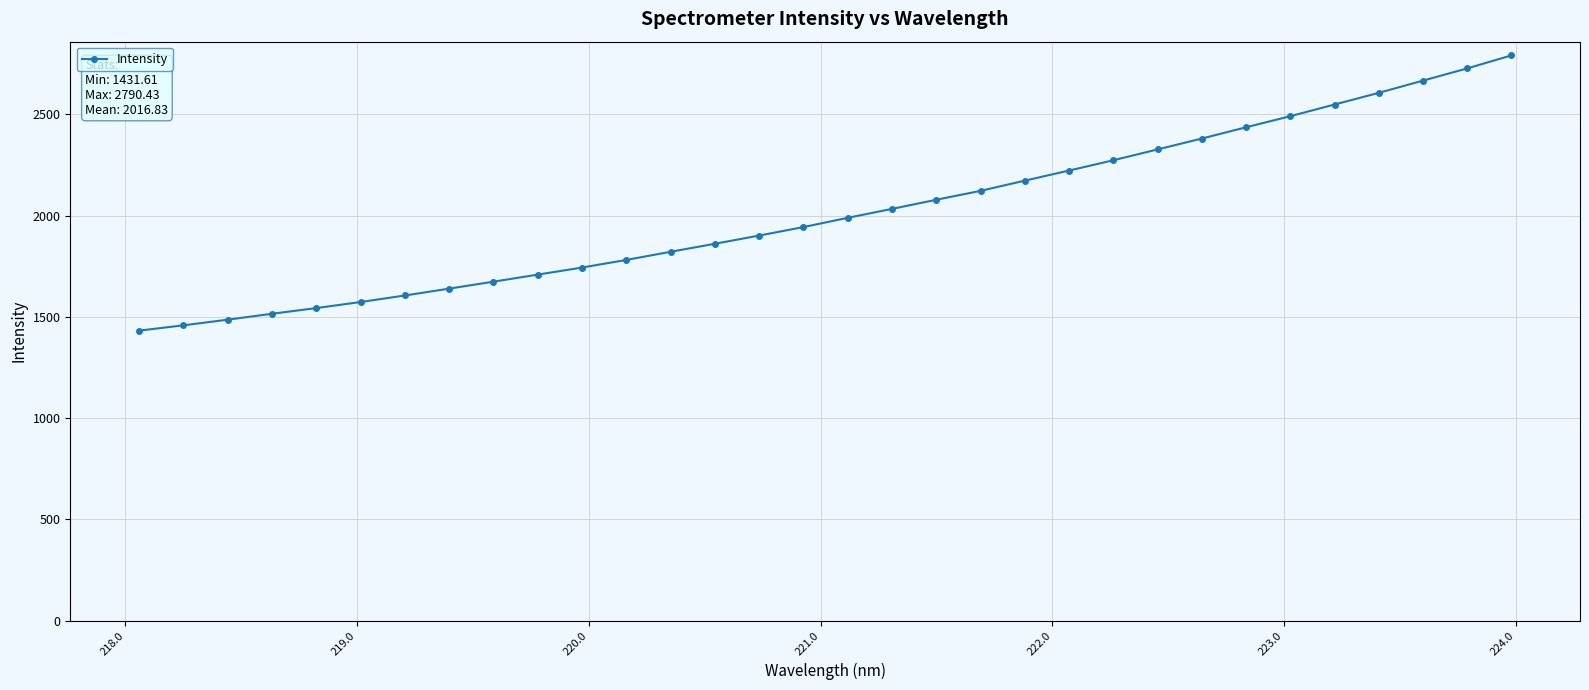

What is the smallest value displayed?

1431.6